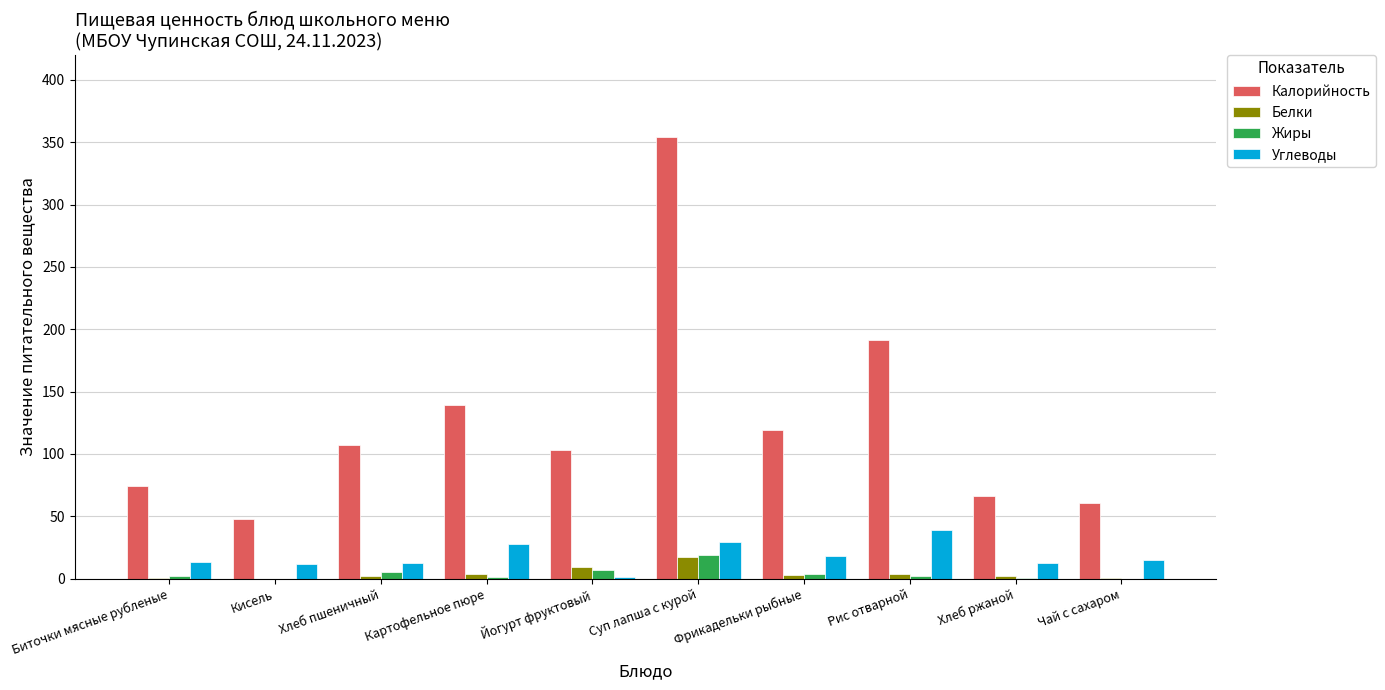

Is it true that Углеводы equals 39.2 at Рис отварной?

True